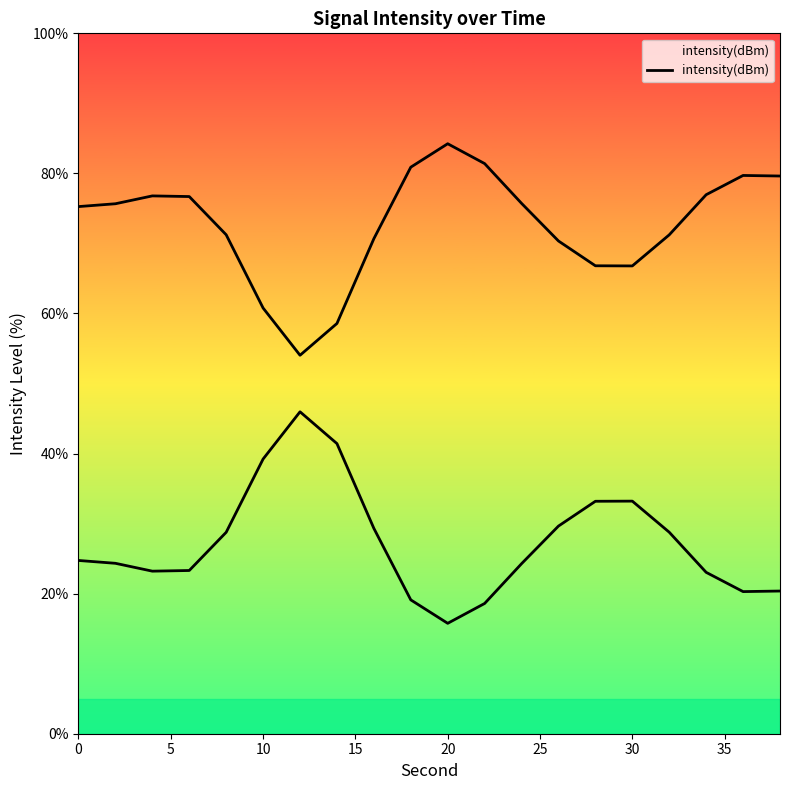

How many points are higher than both their immediate neighbors (excluding endpoints)?

2